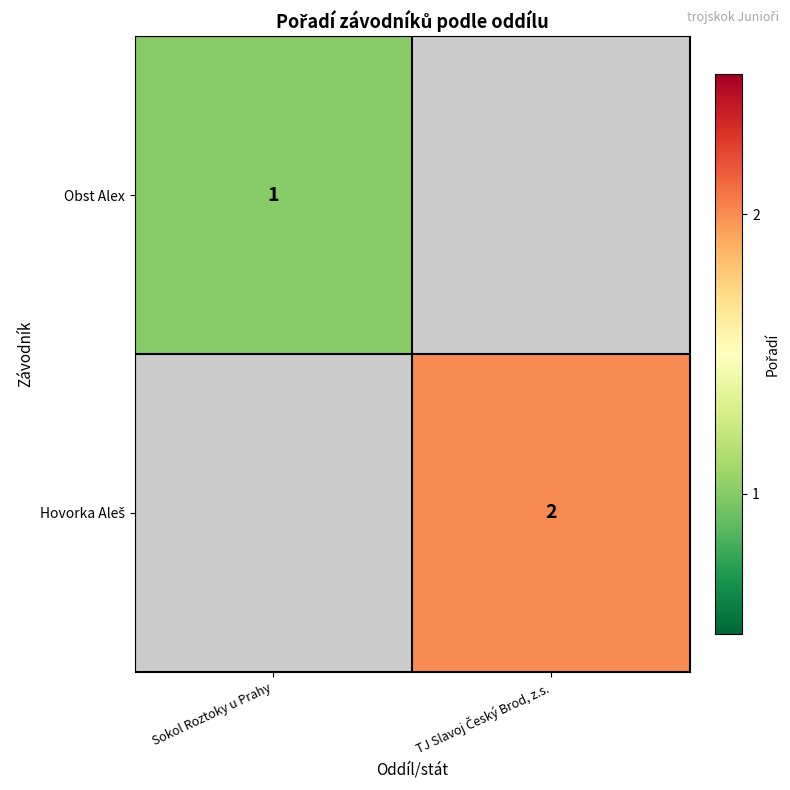

The value of Obst Alex at Sokol Roztoky u Prahy is 1. True or false?

True